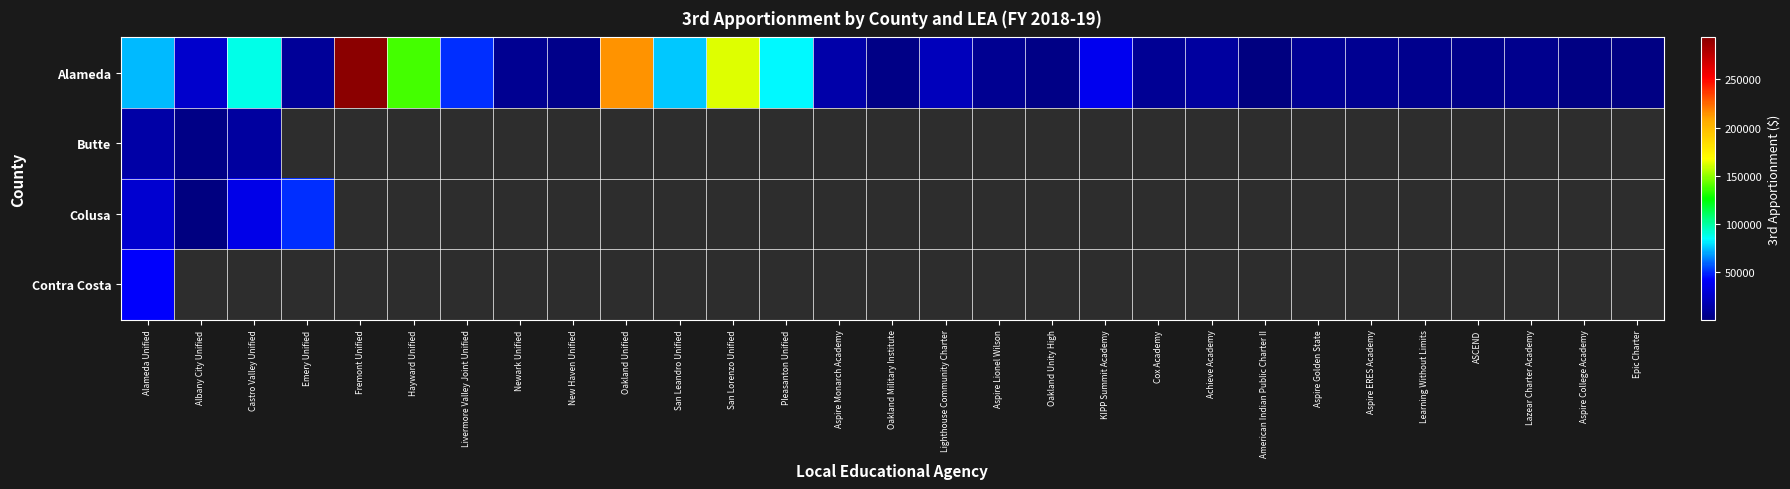

True or false: Alameda has a value of 88342.0 at Castro Valley Unified.

True